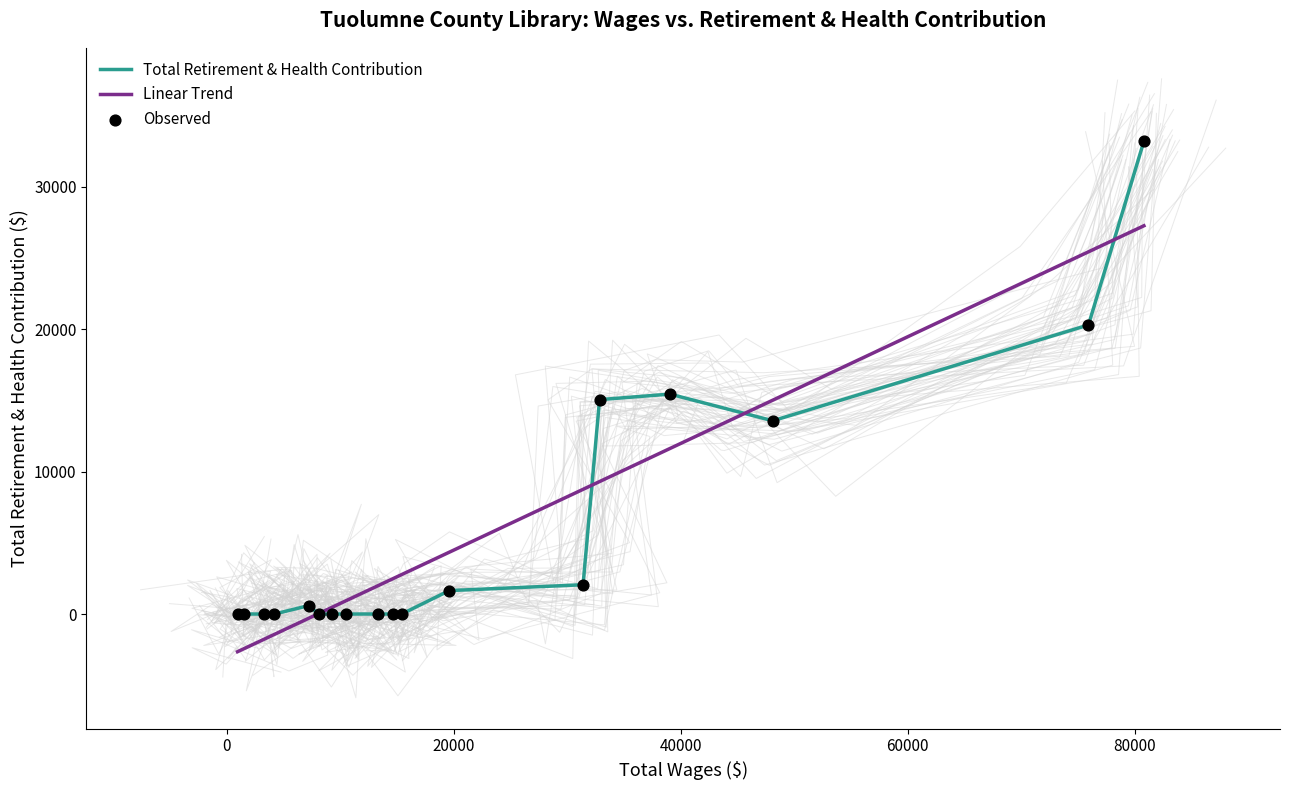

Which series has the largest Y range (max minus min)?

Total Retirement & Health Contribution